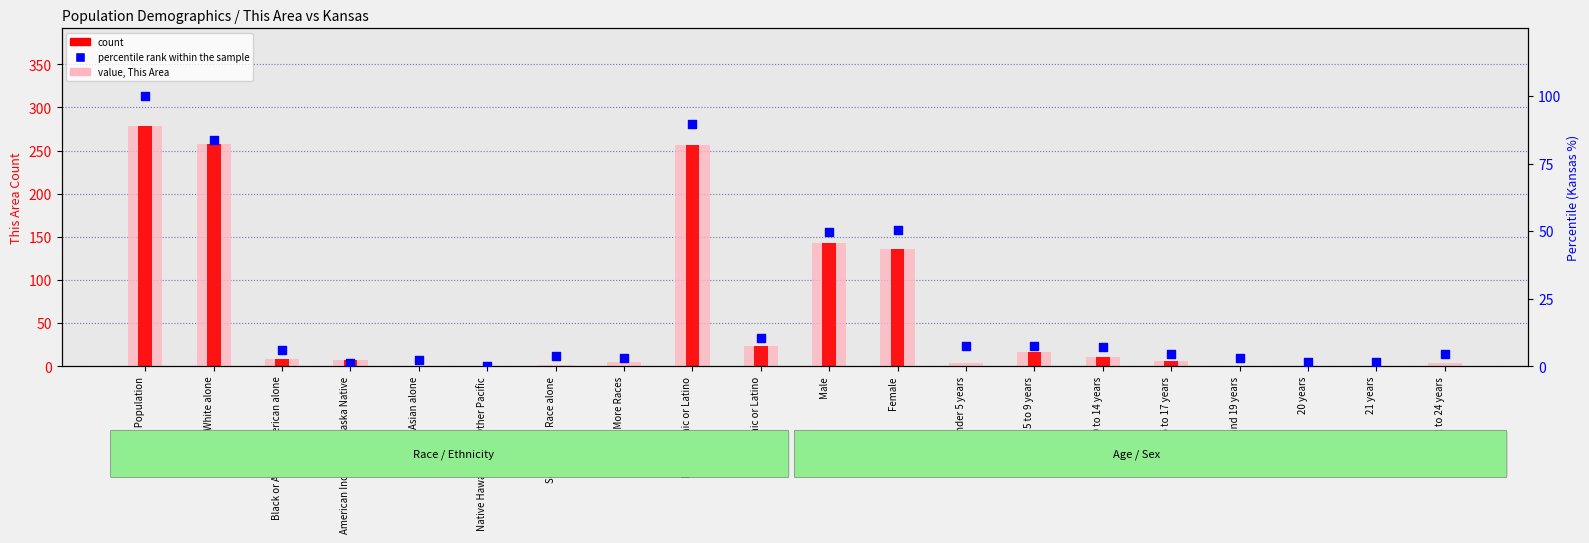

At which category is the sum across all series the highest?

Total Population